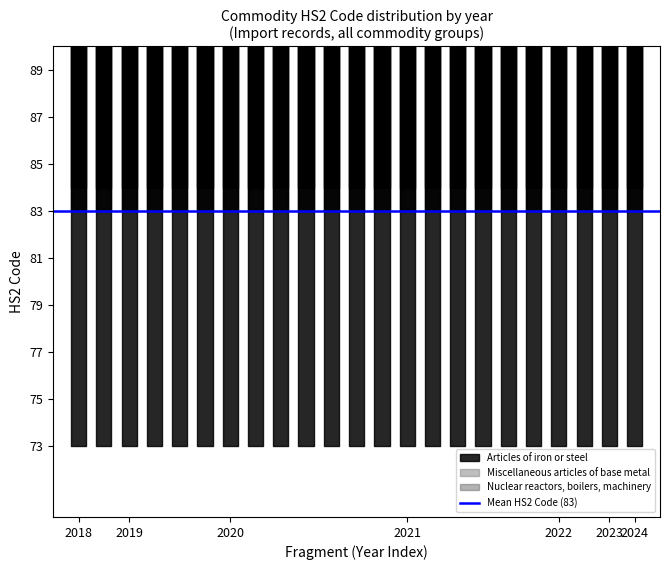

True or false: Nuclear reactors, boilers, machinery has more than 2 points higher than both neighbors.

False